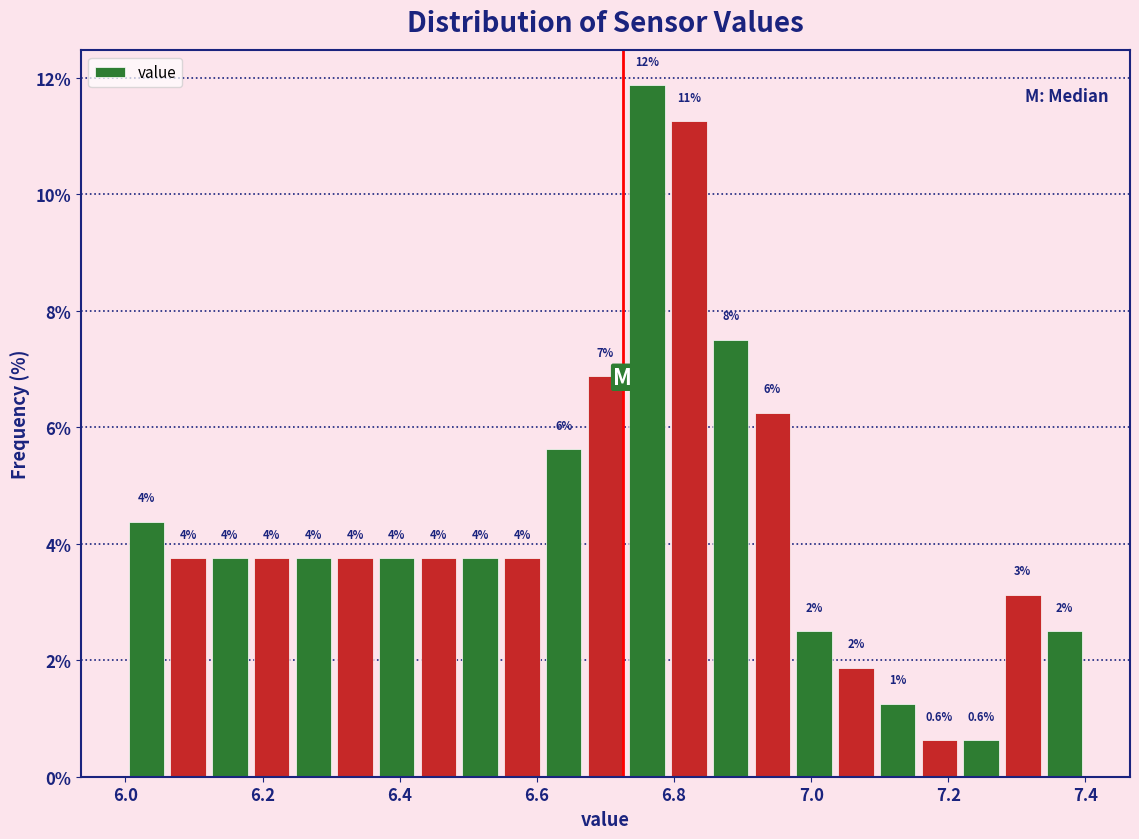

Around what value on the x-axis is the tallest bar? Give the approximate position of its centre, as read against the axis.

6.76